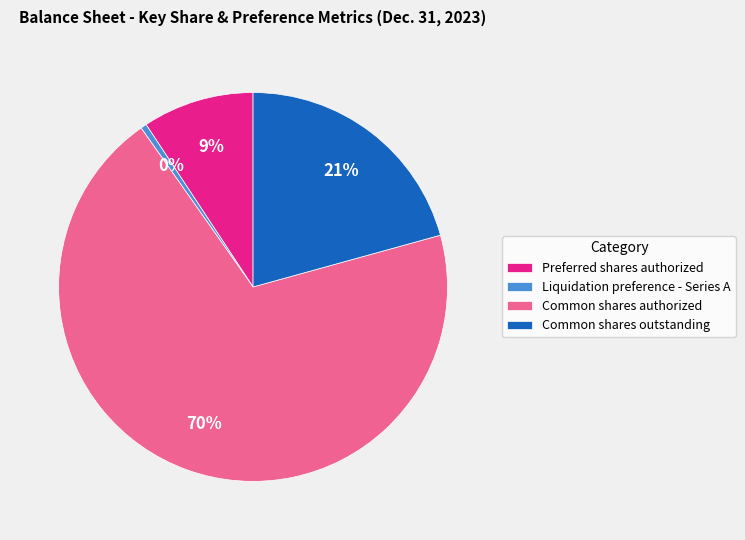

To the nearest percent, what portion does Common shares authorized represent?

70%